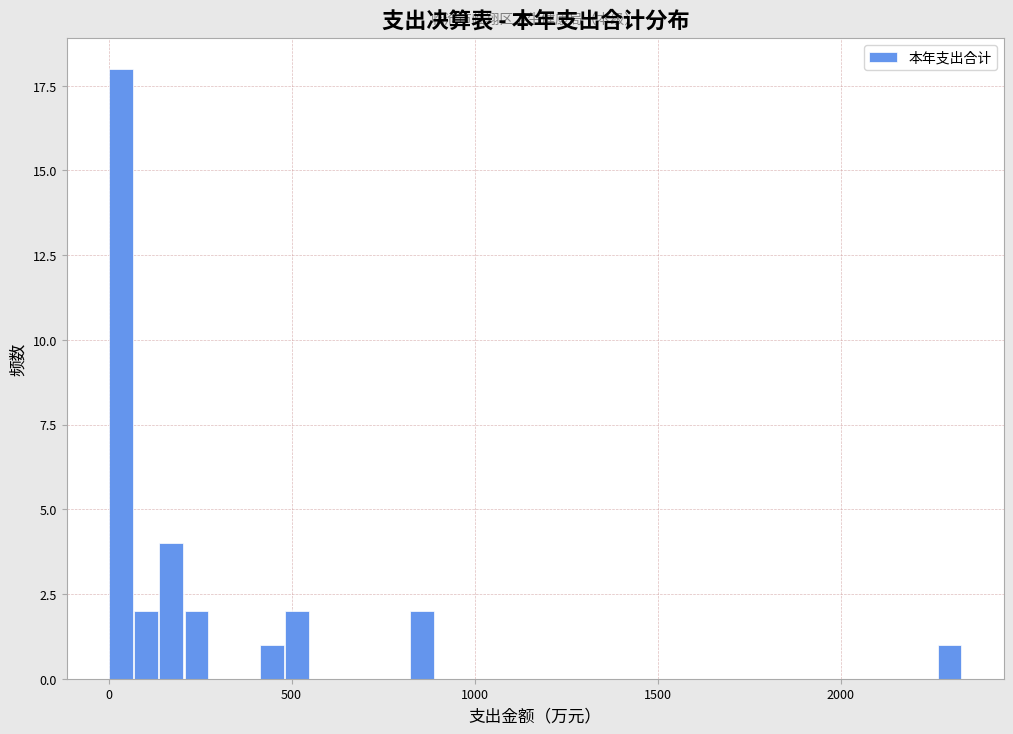

Around what value on the x-axis is the tallest bar? Give the approximate position of its centre, as read against the axis.

50